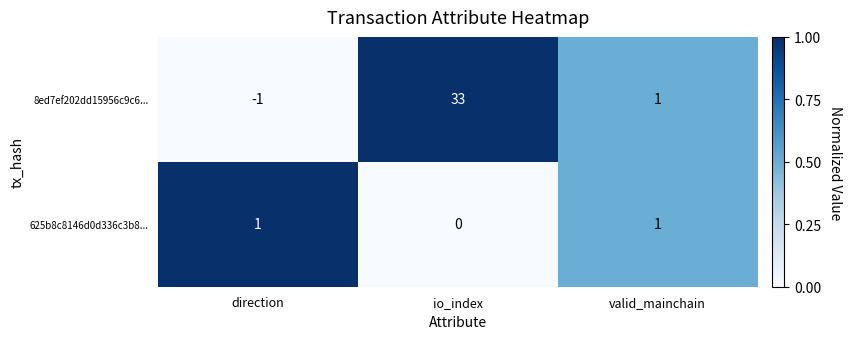

Which category has the highest value across all series?

io_index